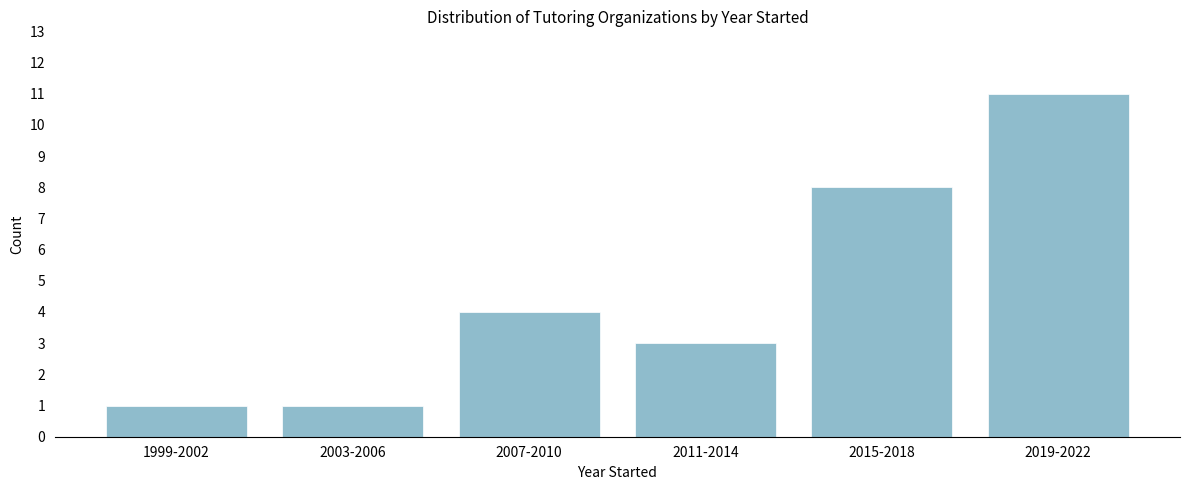

Reading left to right, transcribe all the data shown in this chart.

1	1	4	3	8	11